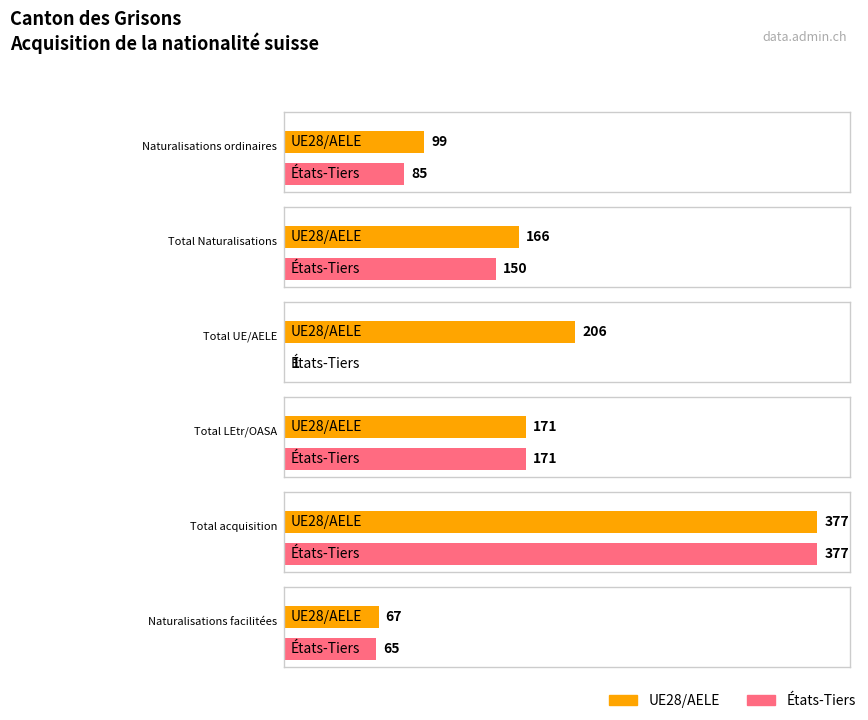

What is the label of the 1st bar from the right?

États-Tiers